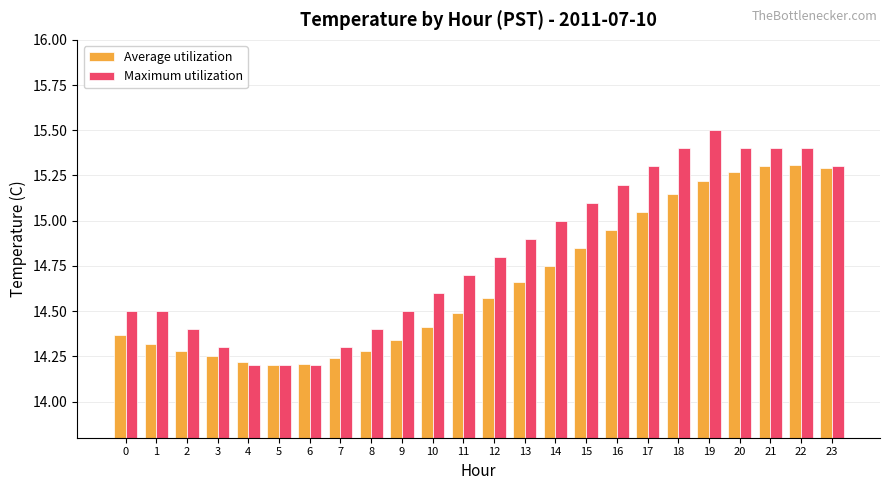

True or false: Maximum utilization has a value of 24.0 at 7.

False